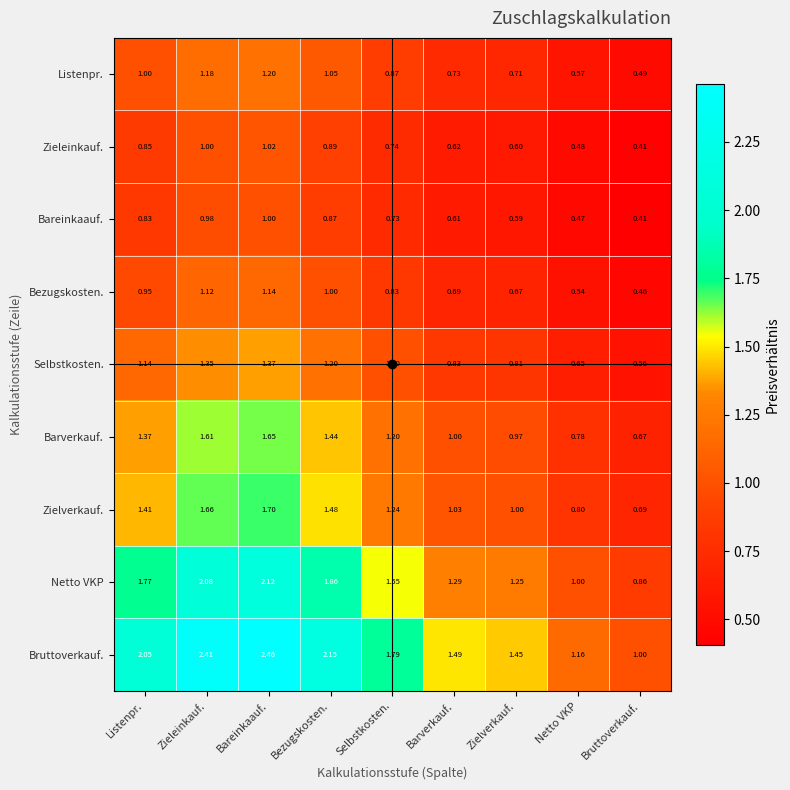

At which category is the sum across all series the highest?

Bareinkaauf.